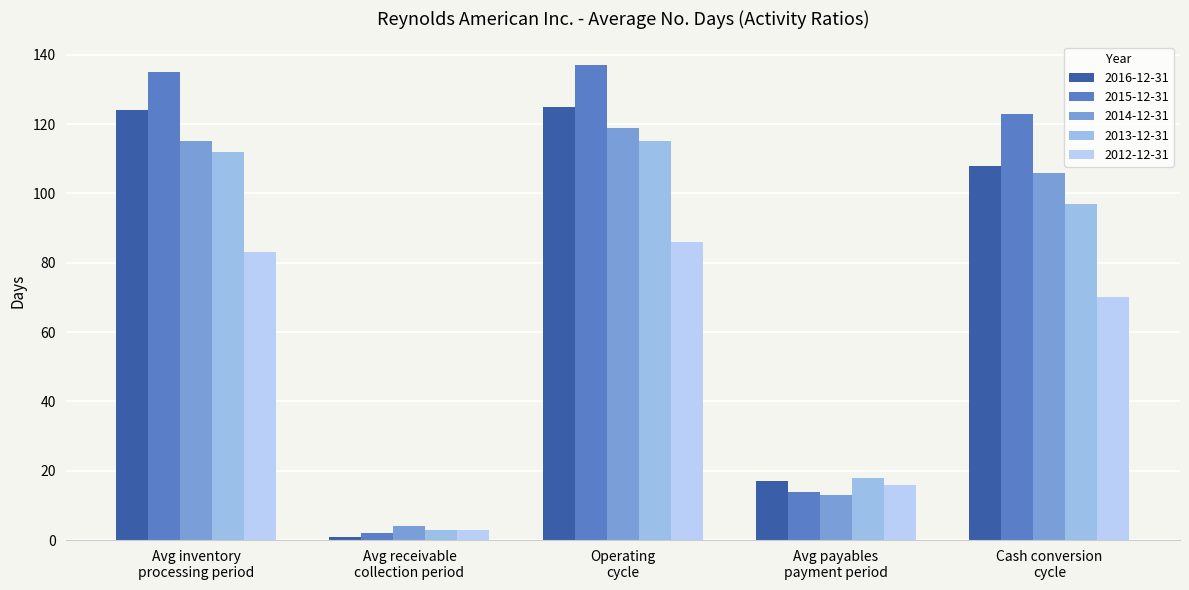

How many bars are there in total?

25